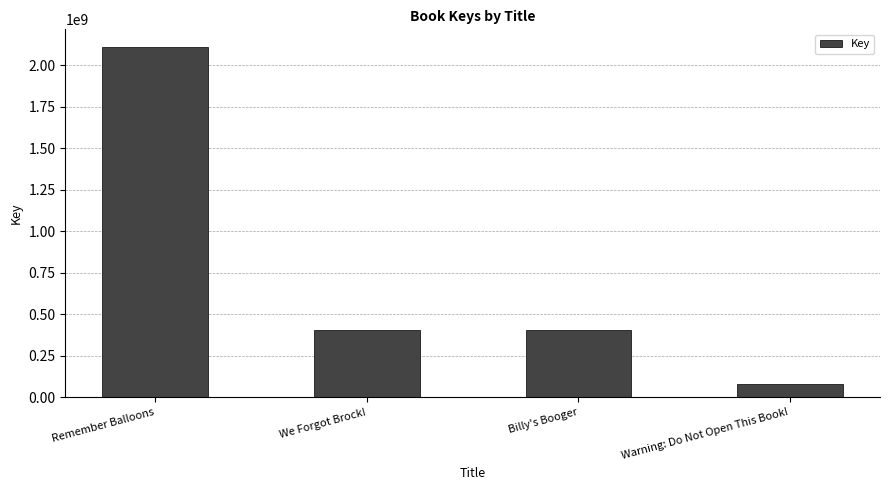

What is the maximum value shown in the chart?

2112056382